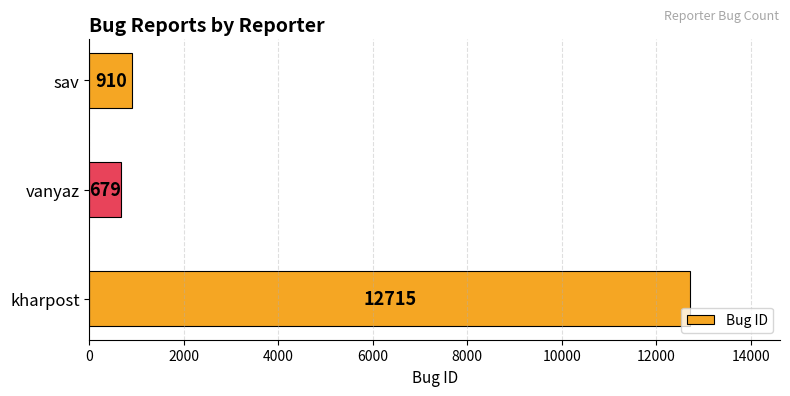

What is the difference between the maximum and minimum values?

12036